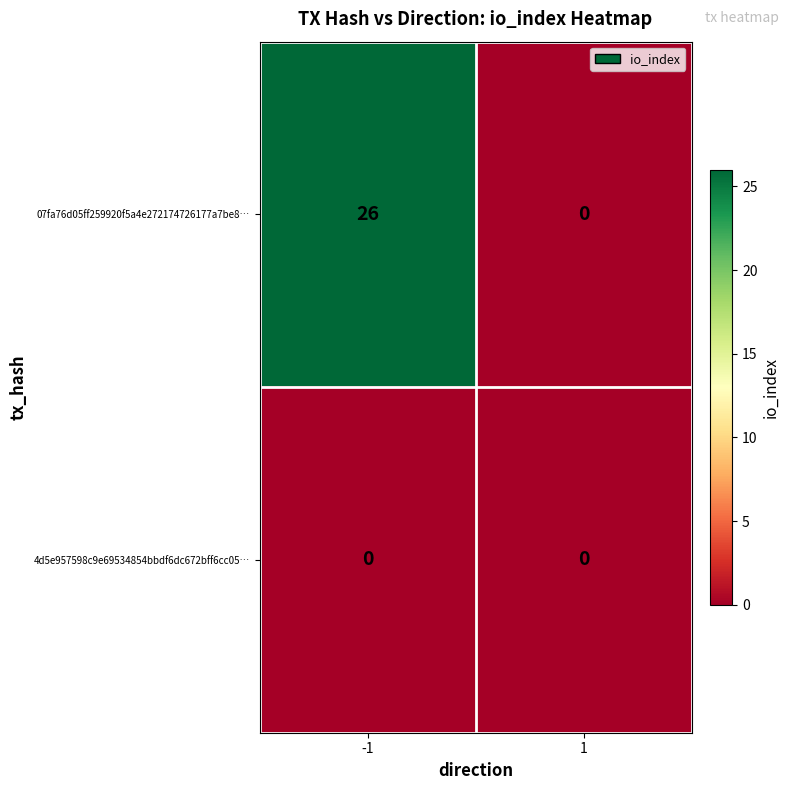

How many categories are shown in the chart?

2